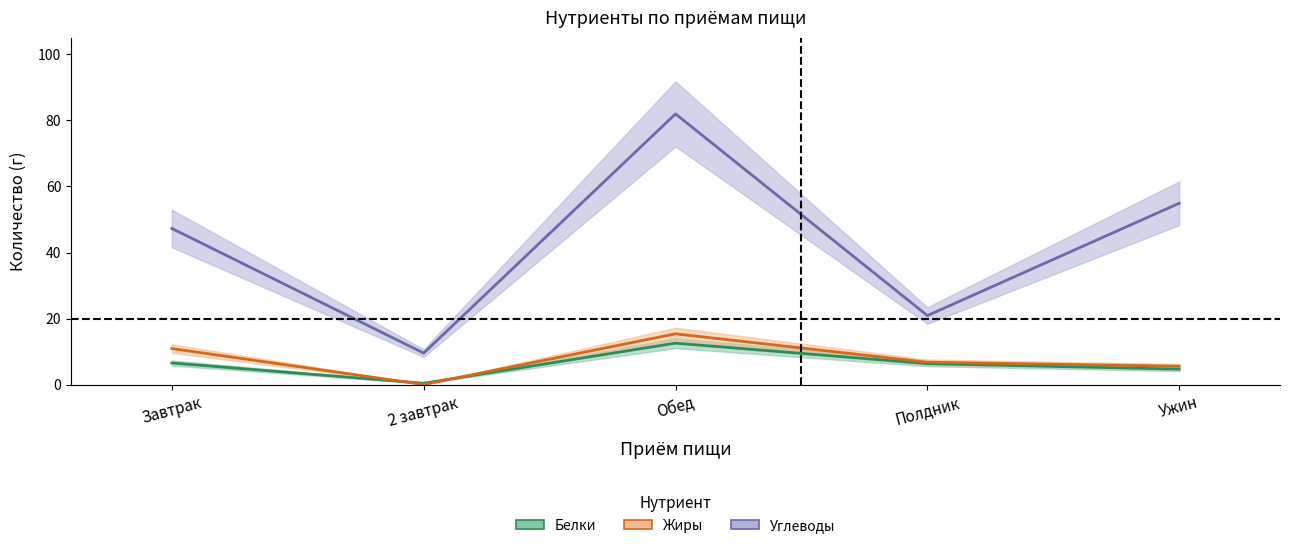

True or false: Белки and Углеводы intersect in this chart.

False